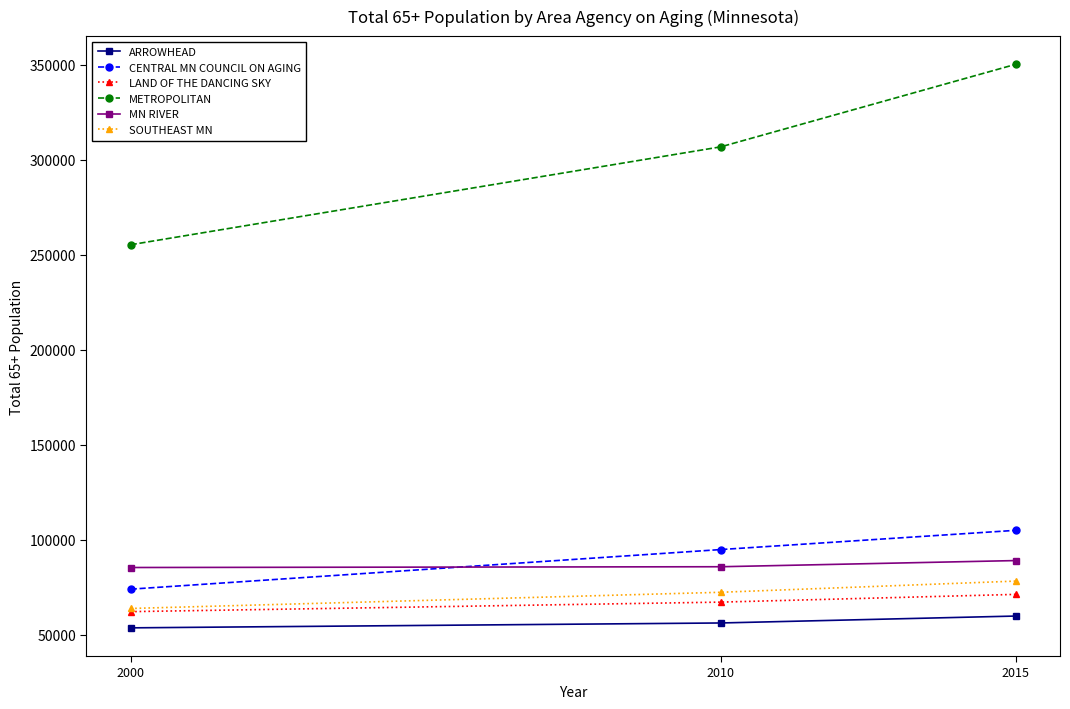

How many categories are shown in the chart?

3